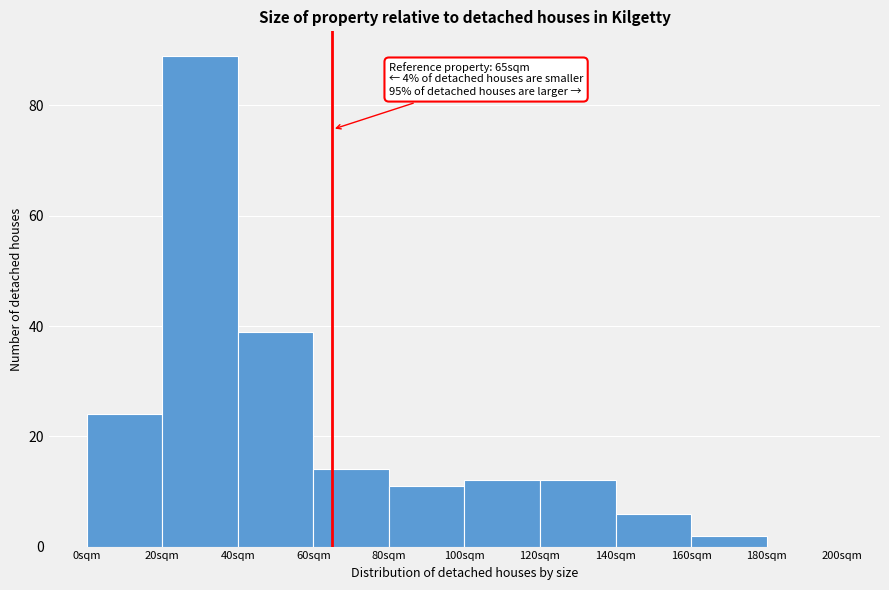

Over which range of the x-axis is the bar tallest?

20 to 40